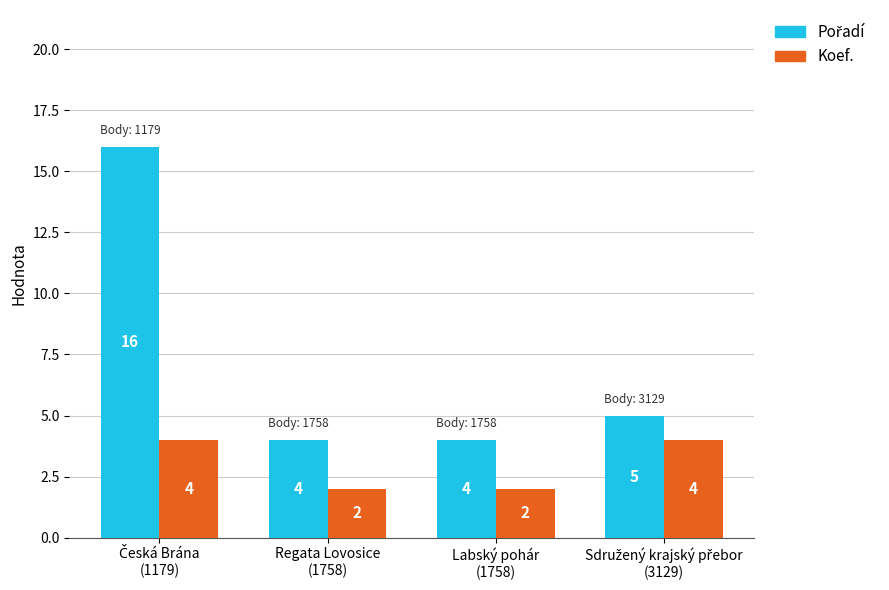

What is the sum of all Koef. values?

12